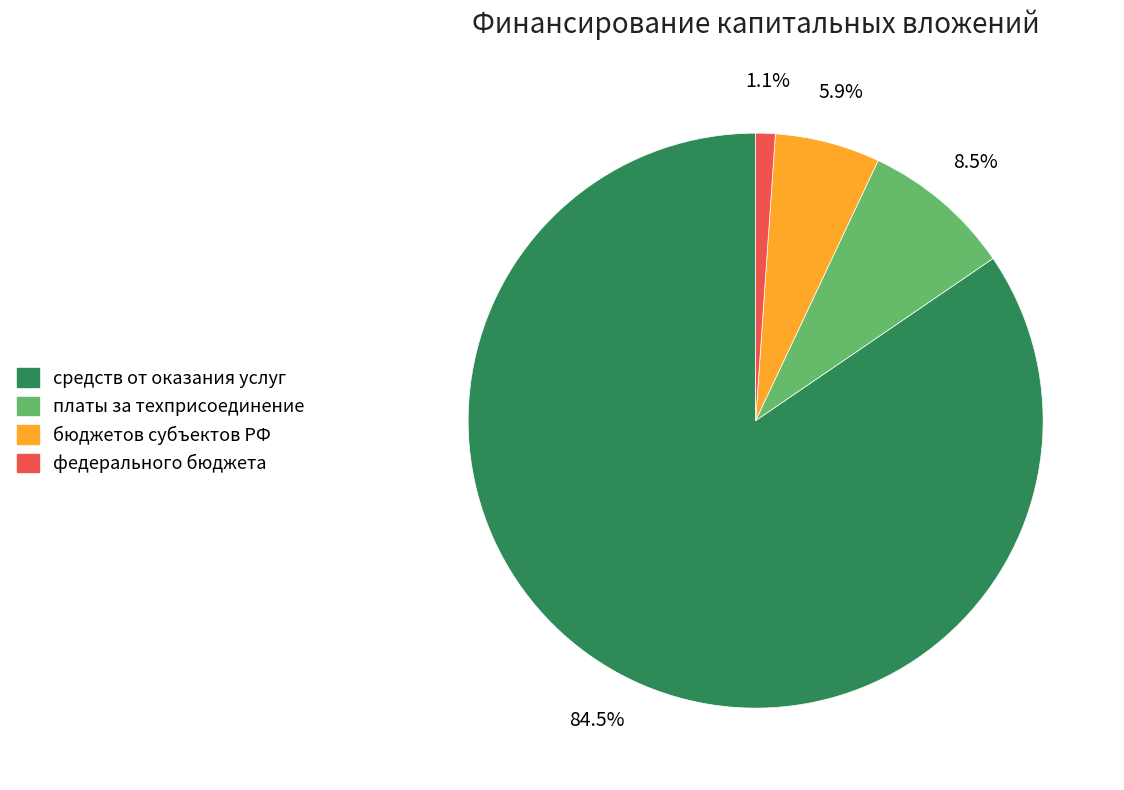

Is there any slice that represents more than half of the pie?

Yes